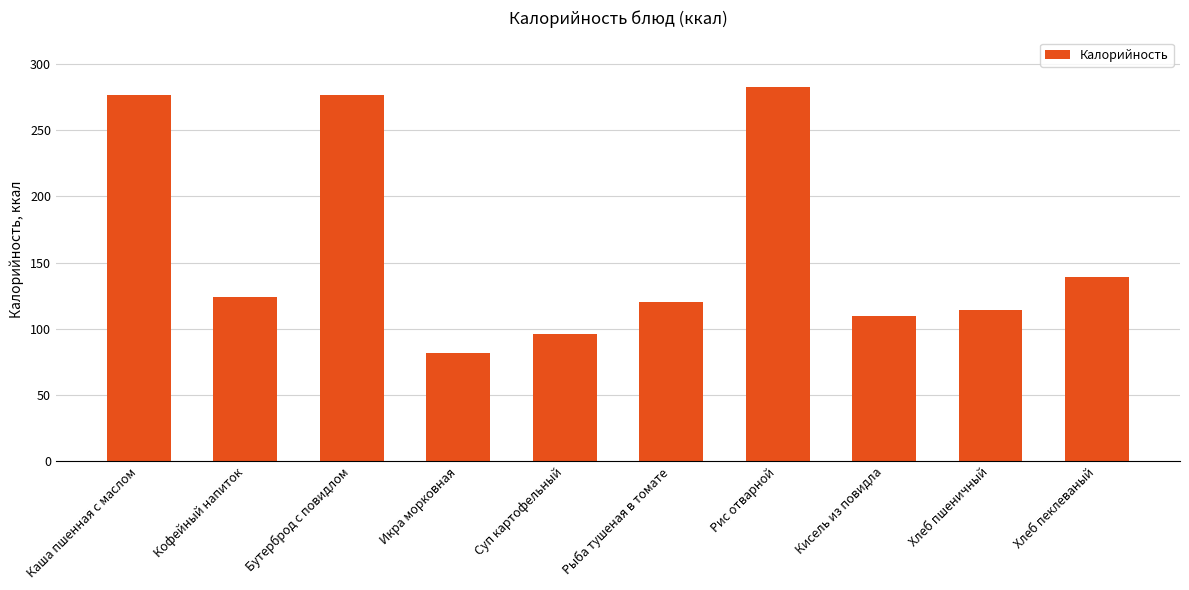

What is the label of the 10th bar from the right?

Каша пшенная с маслом